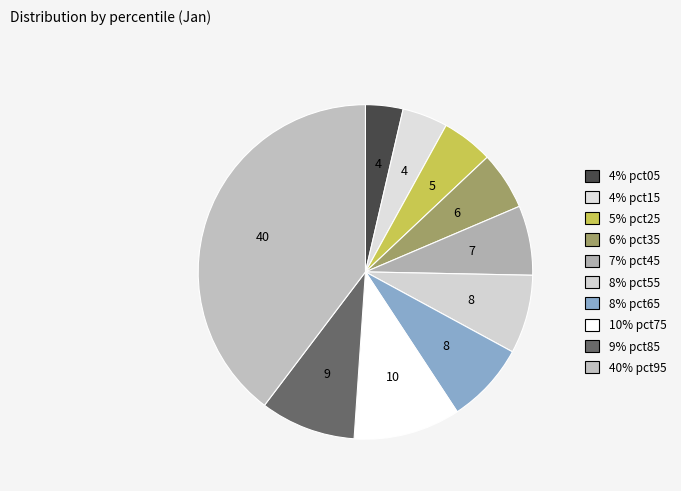

Rank the categories by value from highest to lowest.

pct95, pct75, pct85, pct65, pct55, pct45, pct35, pct25, pct15, pct05